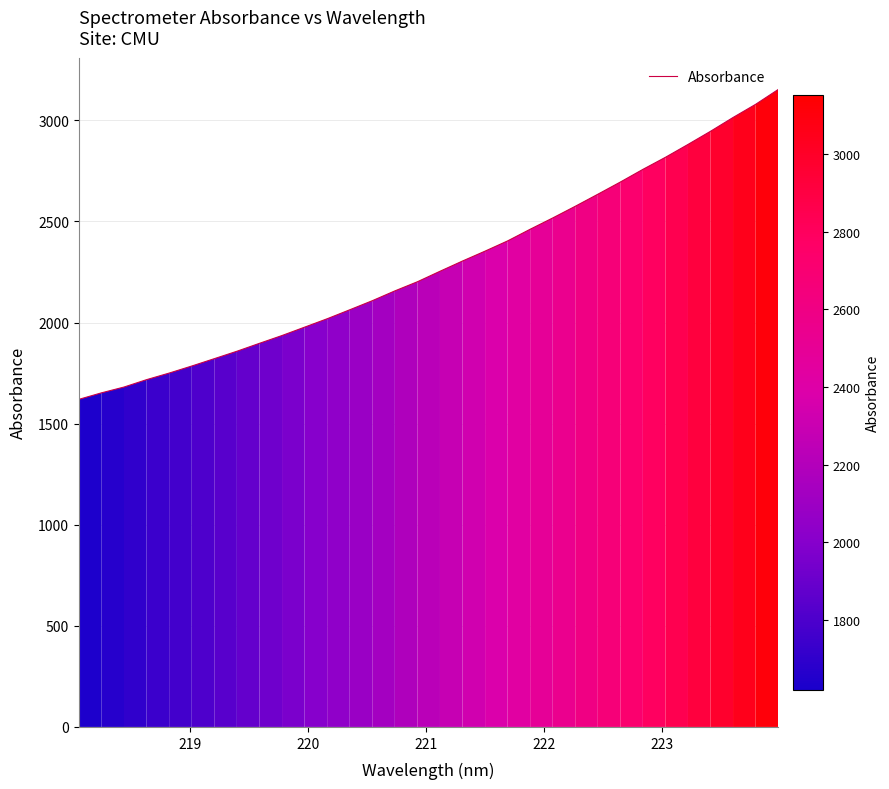

How many lines are shown in the chart?

1